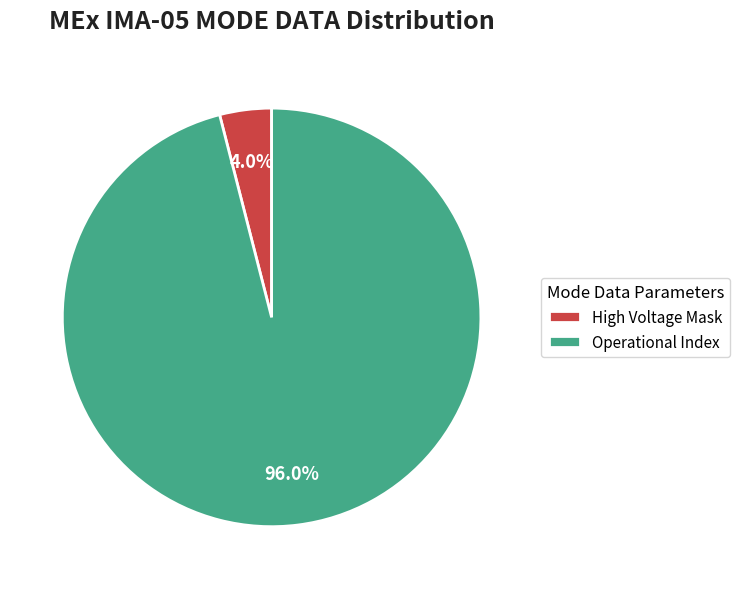

Which slice is the smallest?

High Voltage Mask